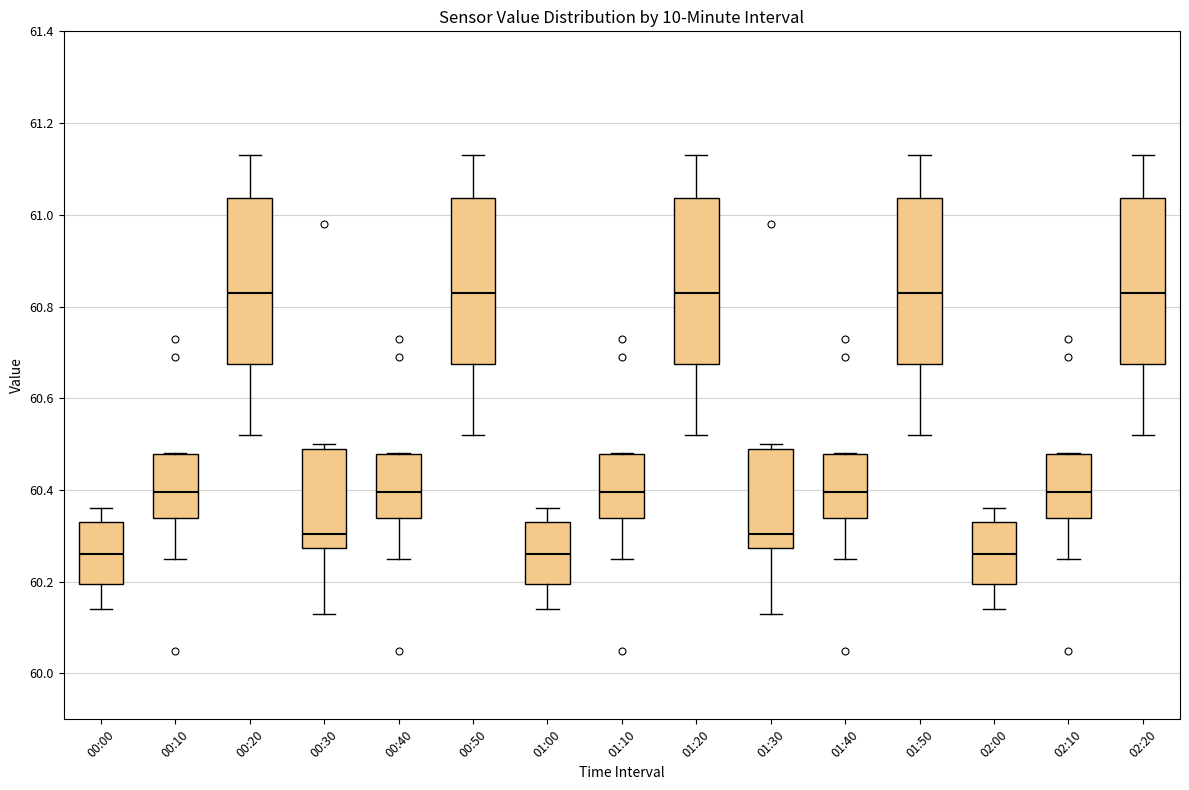

Reading left to right, transcribe this box plot: for each box, give where its median line is, the range the box spans, and where its two whiskers end, as read against the y-axis. The values are not printed on the chart, so give them approximately, as read against the axis.

00:00: median 60.26, box 60.20 to 60.34, whiskers 60.14 to 60.36
00:10: median 60.40, box 60.34 to 60.48, whiskers 60.26 to 60.48
00:20: median 60.84, box 60.68 to 61.04, whiskers 60.52 to 61.14
00:30: median 60.30, box 60.28 to 60.50, whiskers 60.14 to 60.50 (just above the box's upper edge)
00:40: median 60.40, box 60.34 to 60.48, whiskers 60.26 to 60.48
00:50: median 60.84, box 60.68 to 61.04, whiskers 60.52 to 61.14
01:00: median 60.26, box 60.20 to 60.34, whiskers 60.14 to 60.36
01:10: median 60.40, box 60.34 to 60.48, whiskers 60.26 to 60.48
01:20: median 60.84, box 60.68 to 61.04, whiskers 60.52 to 61.14
01:30: median 60.30, box 60.28 to 60.50, whiskers 60.14 to 60.50 (just above the box's upper edge)
01:40: median 60.40, box 60.34 to 60.48, whiskers 60.26 to 60.48
01:50: median 60.84, box 60.68 to 61.04, whiskers 60.52 to 61.14
02:00: median 60.26, box 60.20 to 60.34, whiskers 60.14 to 60.36
02:10: median 60.40, box 60.34 to 60.48, whiskers 60.26 to 60.48
02:20: median 60.84, box 60.68 to 61.04, whiskers 60.52 to 61.14